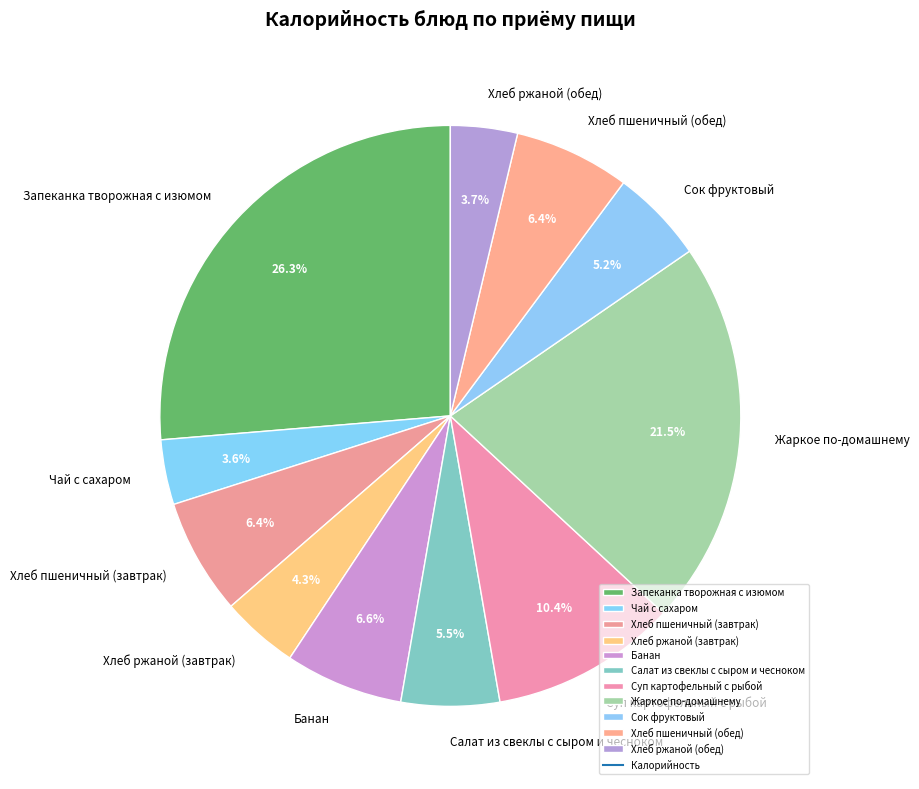

Which has a higher value, Салат из свеклы с сыром и чесноком or Банан?

Банан